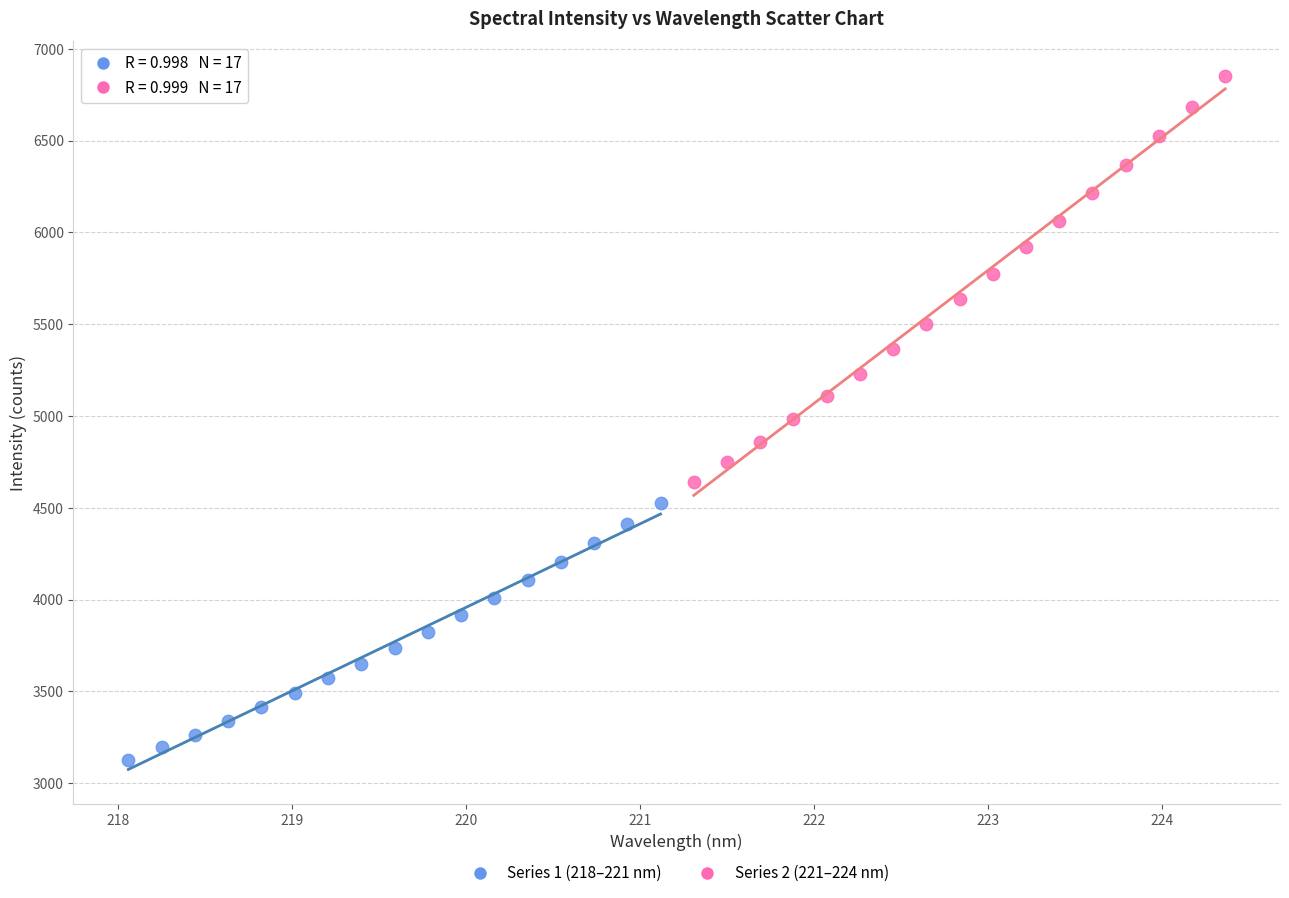

Which series contains the lowest Y value?

Series 1 (218–221 nm)